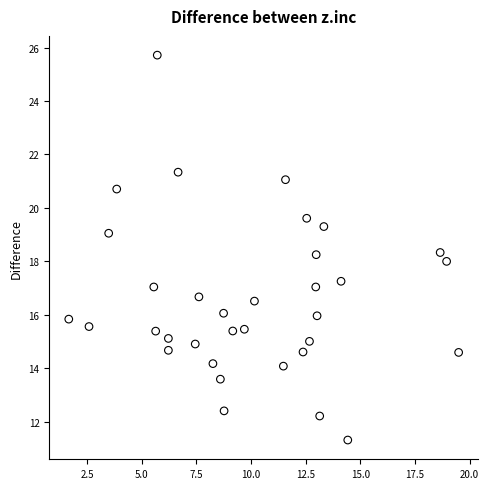

What is the range of X values (max minus min)?

17.8